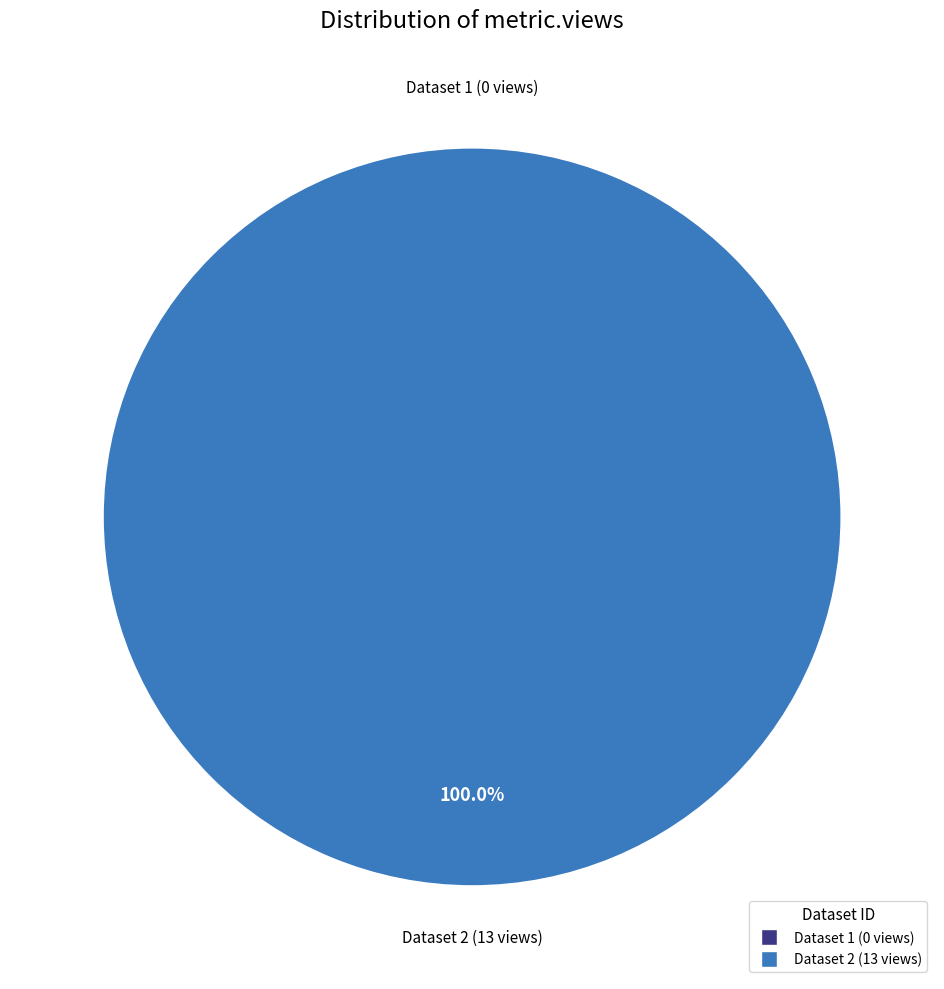

Is it true that 619d87920781900694c063dc is 99% of the pie?

False